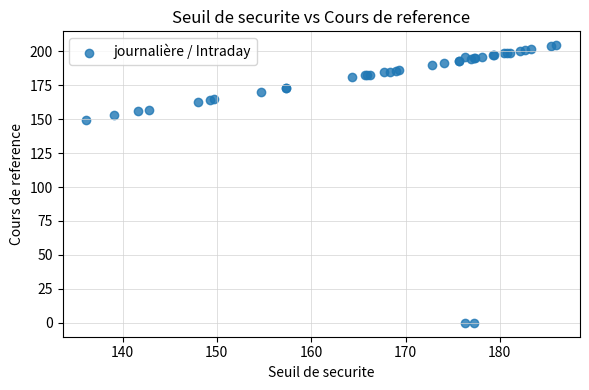

What Y value in the scatter plot is closest to 102?

149.6